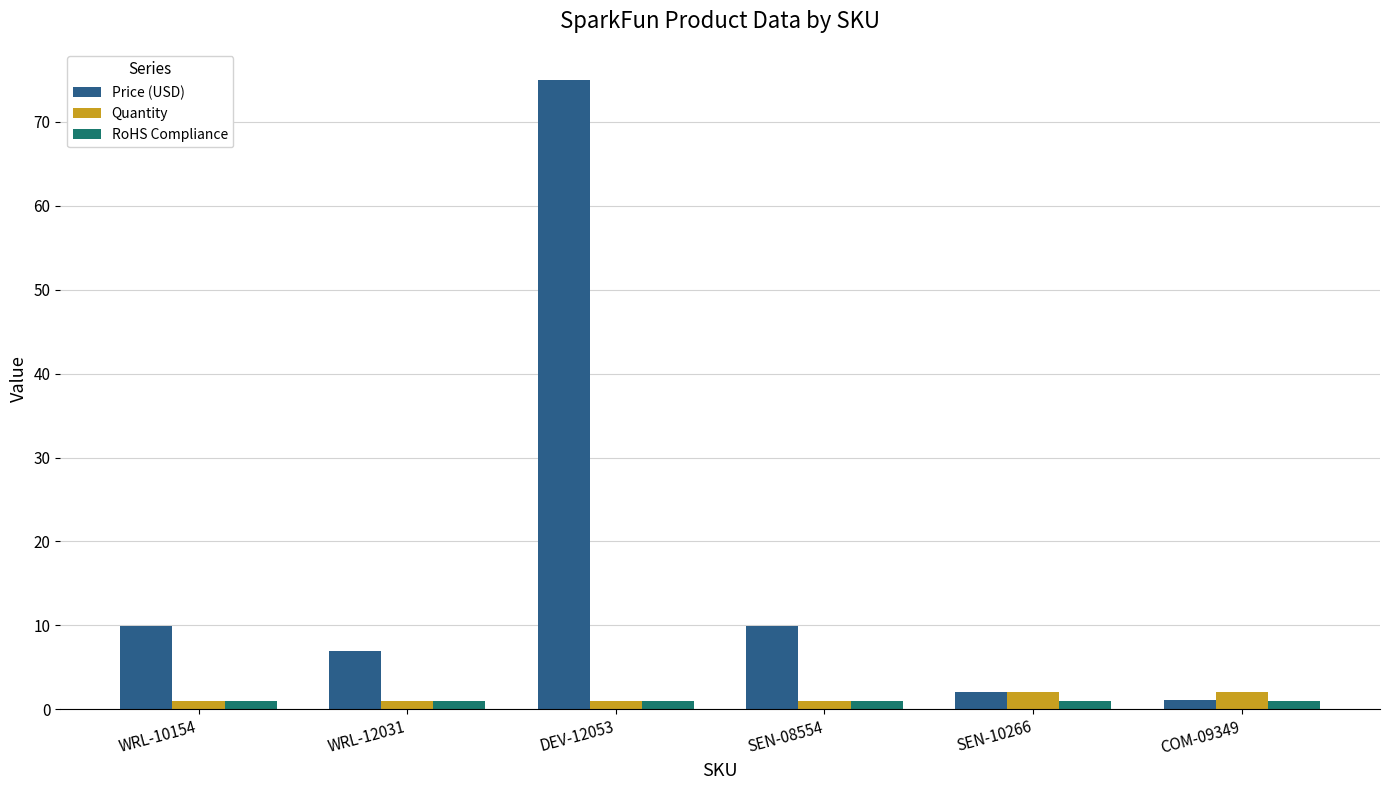

Is it true that Price (USD) equals 2.9 at WRL-12031?

False